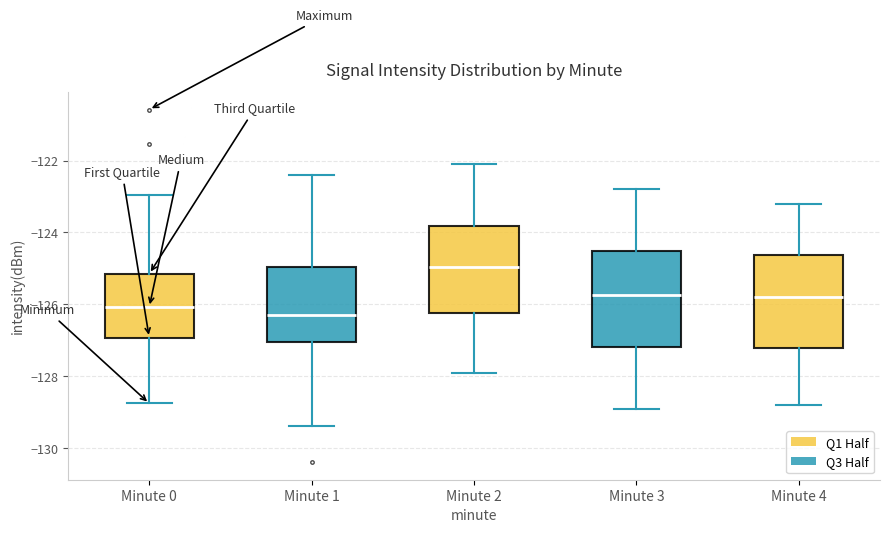

Reading left to right, transcribe this box plot: for each box, give where its median line is, the range the box spans, and where its two whiskers end, as read against the y-axis. The values are not printed on the chart, so give them approximately, as read against the axis.

Minute 0: median -126.0, box -127.0 to -125.2, whiskers -128.8 to -123.0
Minute 1: median -126.2, box -127.0 to -125.0, whiskers -129.4 to -122.4
Minute 2: median -125.0, box -126.2 to -123.8, whiskers -127.8 to -122.0
Minute 3: median -125.8, box -127.2 to -124.6, whiskers -128.8 to -122.8
Minute 4: median -125.8, box -127.2 to -124.6, whiskers -128.8 to -123.2